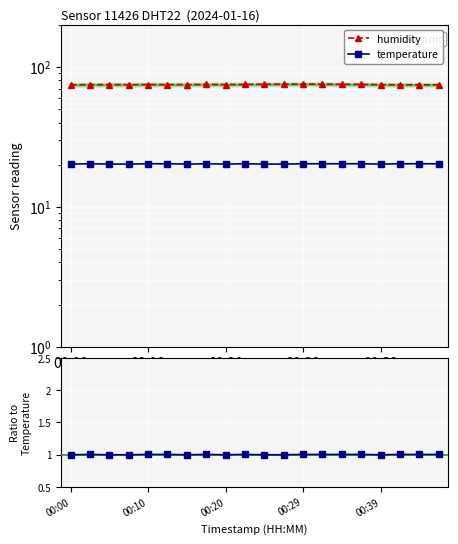

How many interior local peaks does the temperature series have?

3